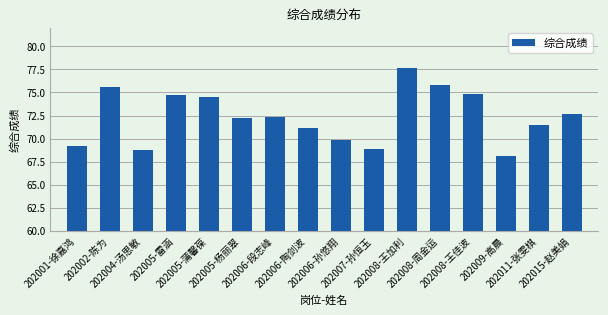

What is the sum of all values?

1157.5